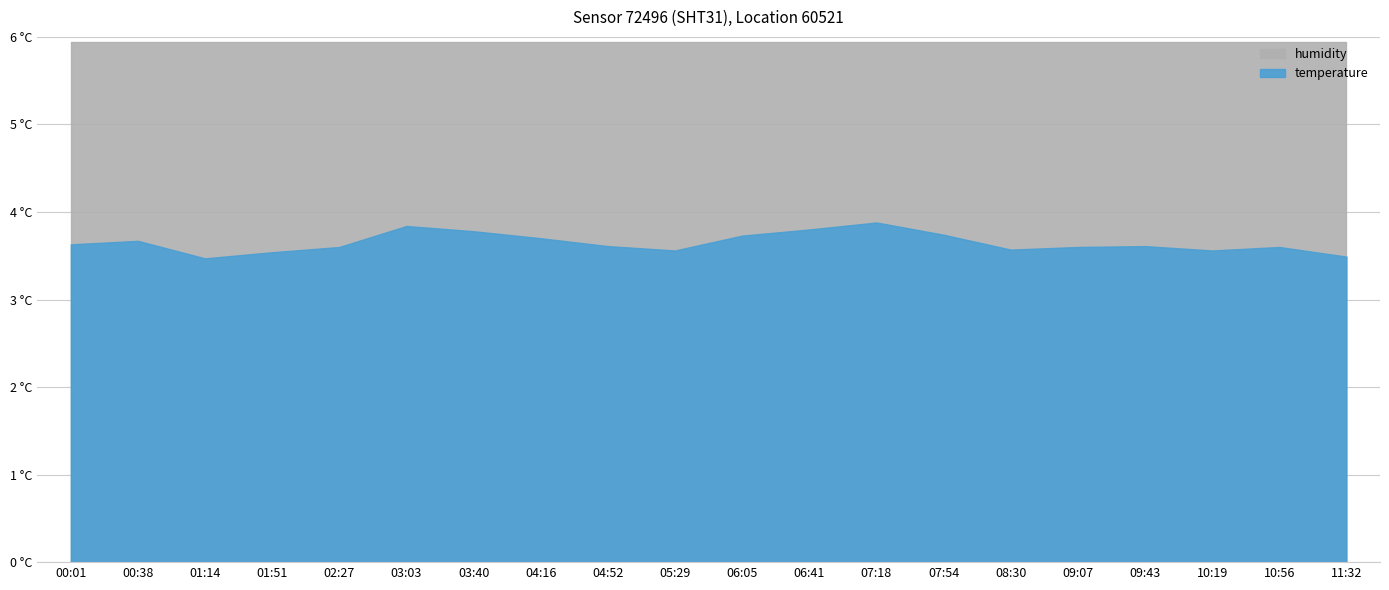

List the labels in order of value, smallest first.

01:14, 11:32, 01:51, 05:29, 10:19, 08:30, 02:27, 09:07, 10:56, 04:52, 09:43, 00:01, 00:38, 04:16, 06:05, 07:54, 03:40, 06:41, 03:03, 07:18